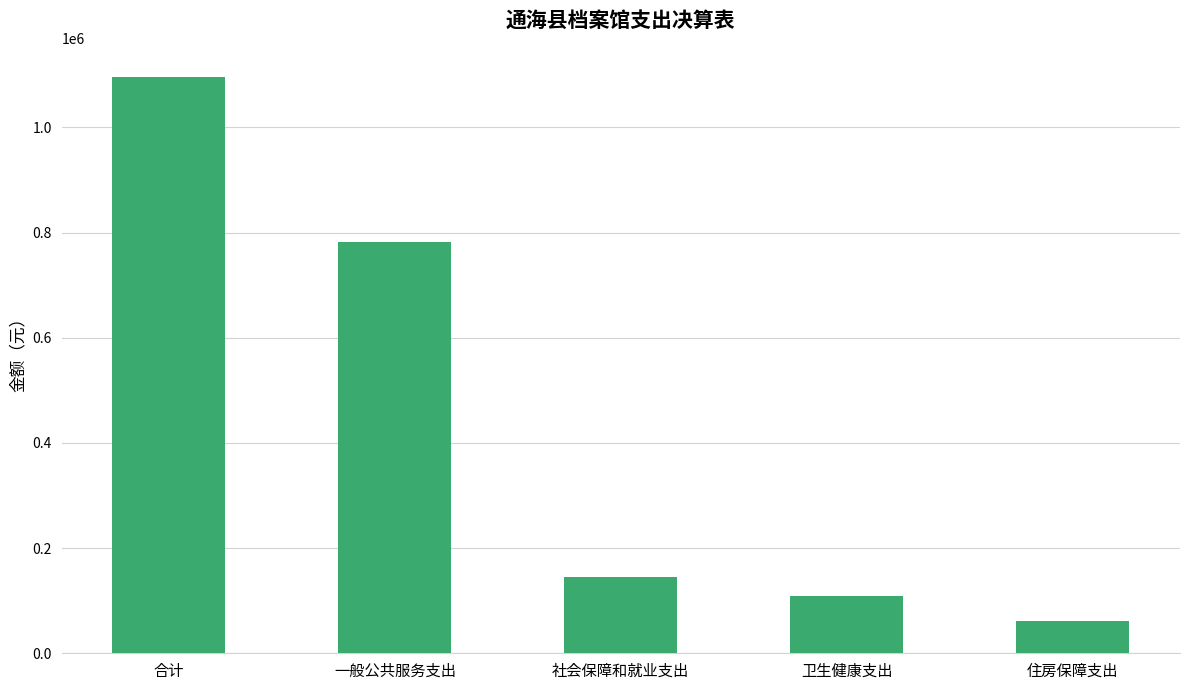

What is the sum of all values?

2192969.0